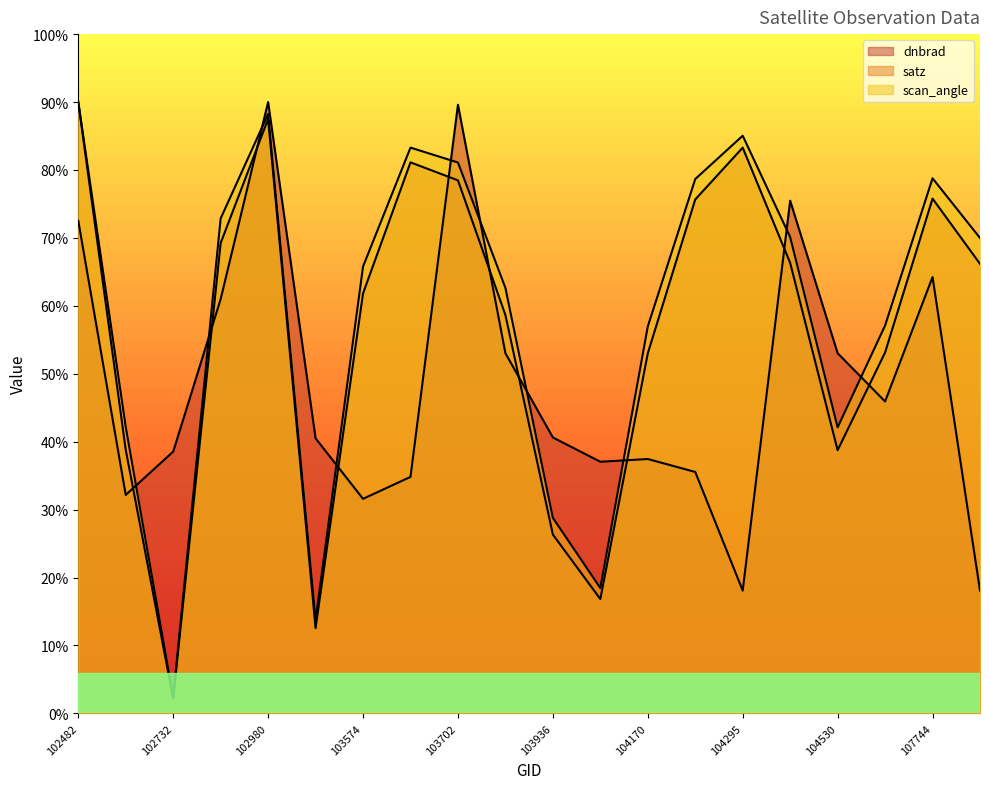

Which category has the lowest value in the satz series?

102732